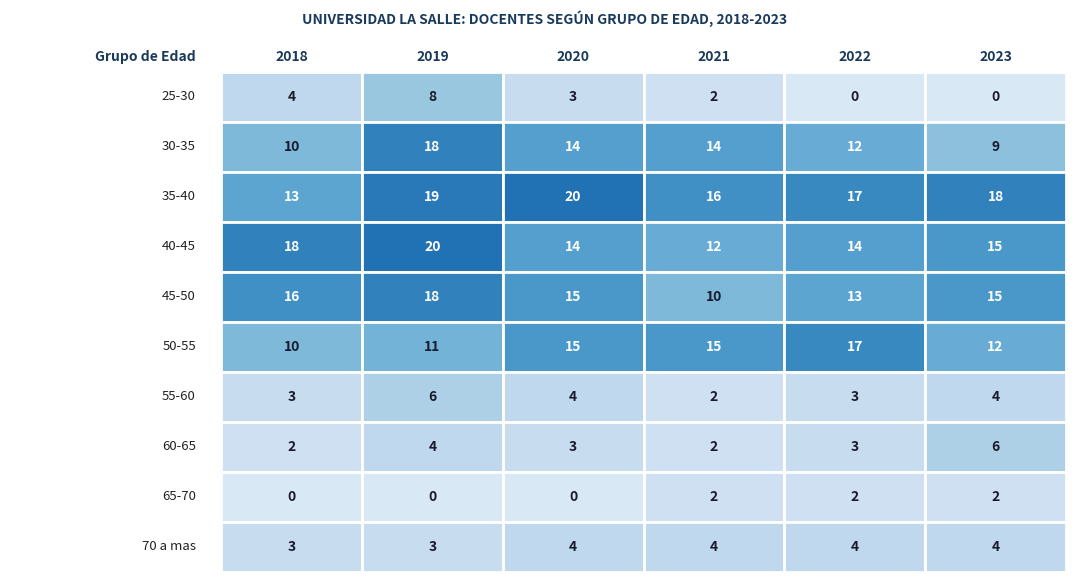

Where is 40-45 nearest to the value 16?

5